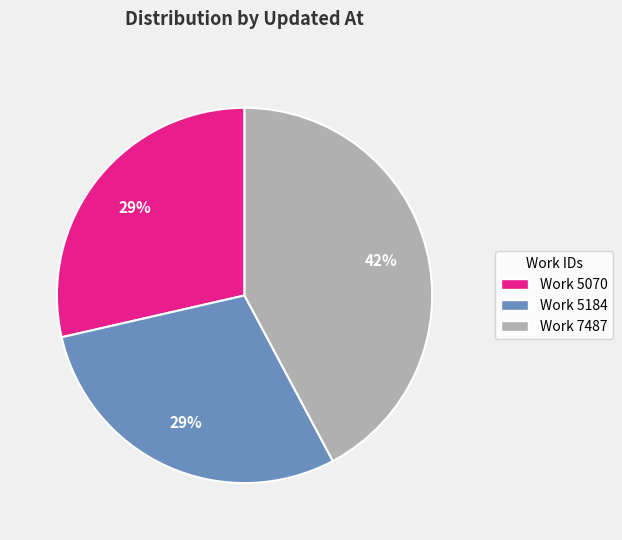

Do Work 7487 and Work 5184 together represent more than half of the pie?

Yes